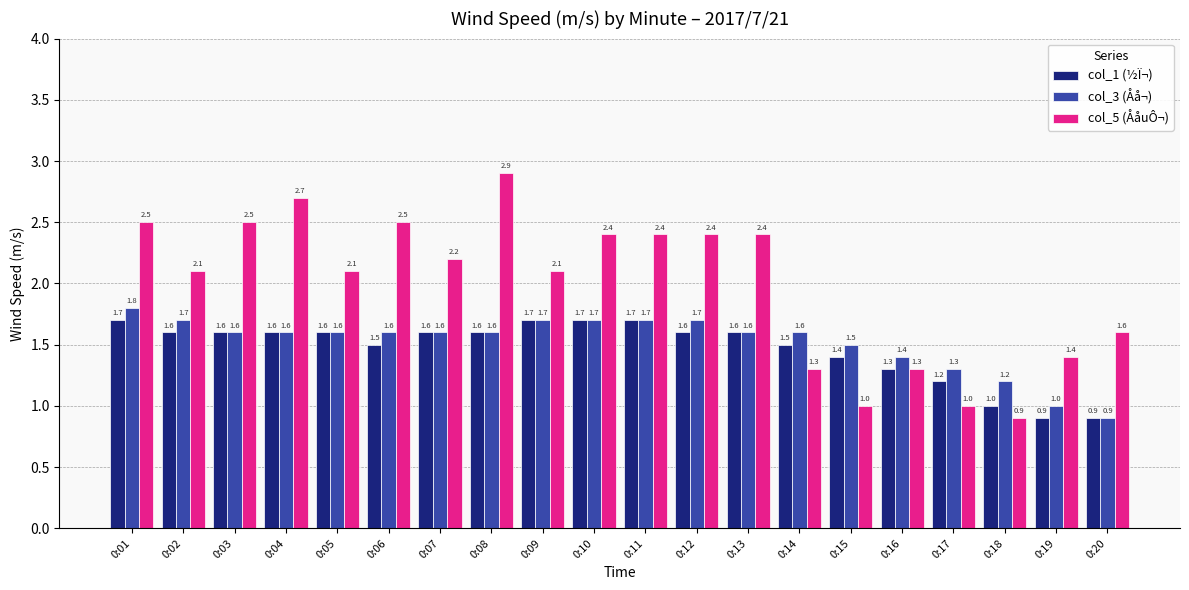

Reading left to right, list all the values displayed in this chart.

col_1 (½Ï¬): 1.7	1.6	1.6	1.6	1.6	1.5	1.6	1.6	1.7	1.7	1.7	1.6	1.6	1.5	1.4	1.3	1.2	1.0	0.9	0.9
col_3 (Åå¬): 1.8	1.7	1.6	1.6	1.6	1.6	1.6	1.6	1.7	1.7	1.7	1.7	1.6	1.6	1.5	1.4	1.3	1.2	1.0	0.9
col_5 (ÅåuÔ¬): 2.5	2.1	2.5	2.7	2.1	2.5	2.2	2.9	2.1	2.4	2.4	2.4	2.4	1.3	1.0	1.3	1.0	0.9	1.4	1.6